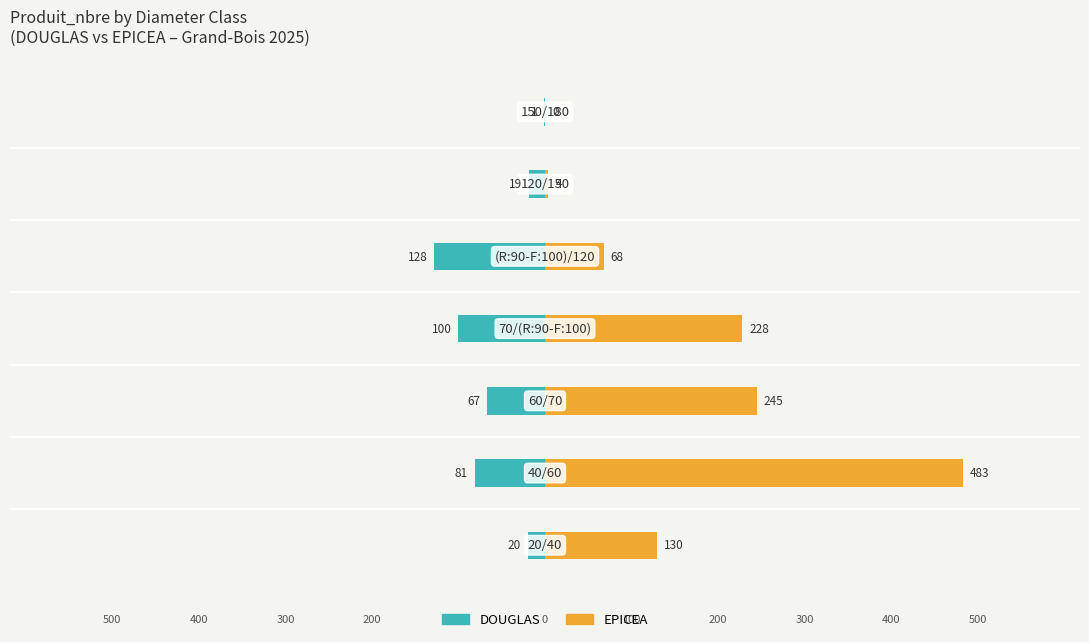

Reading right to left, extract all data points from this chart.

DOUGLAS: 6=-1	5=-19	4=-128	3=-100	2=-67	1=-81	0=-20
EPICEA: 6=0	5=4	4=68	3=228	2=245	1=483	0=130